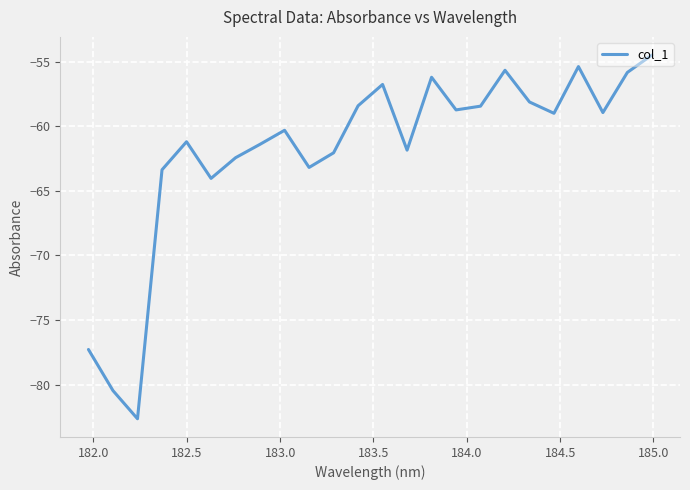

What is the smallest value displayed?

-82.6